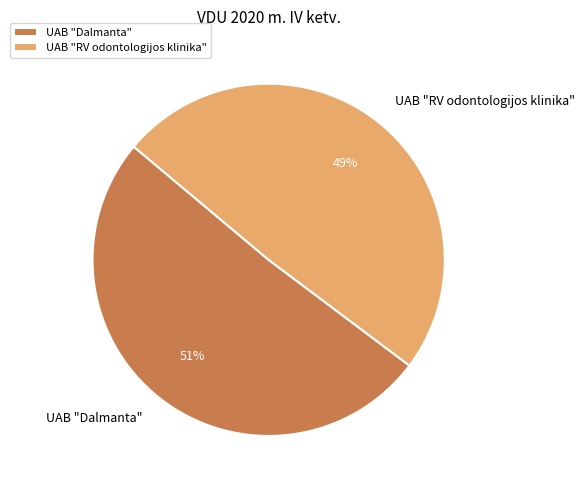

To the nearest percent, what is the difference between the largest and smallest slice percentages?

2%